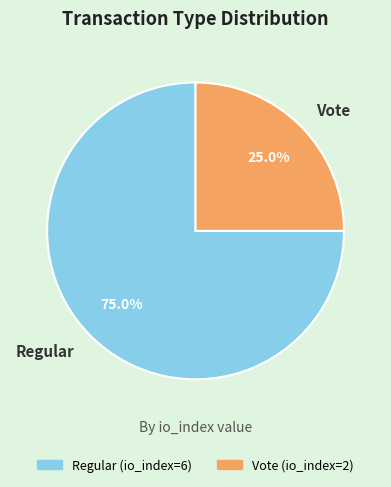

To the nearest percent, what percentage of the pie is Vote?

25%